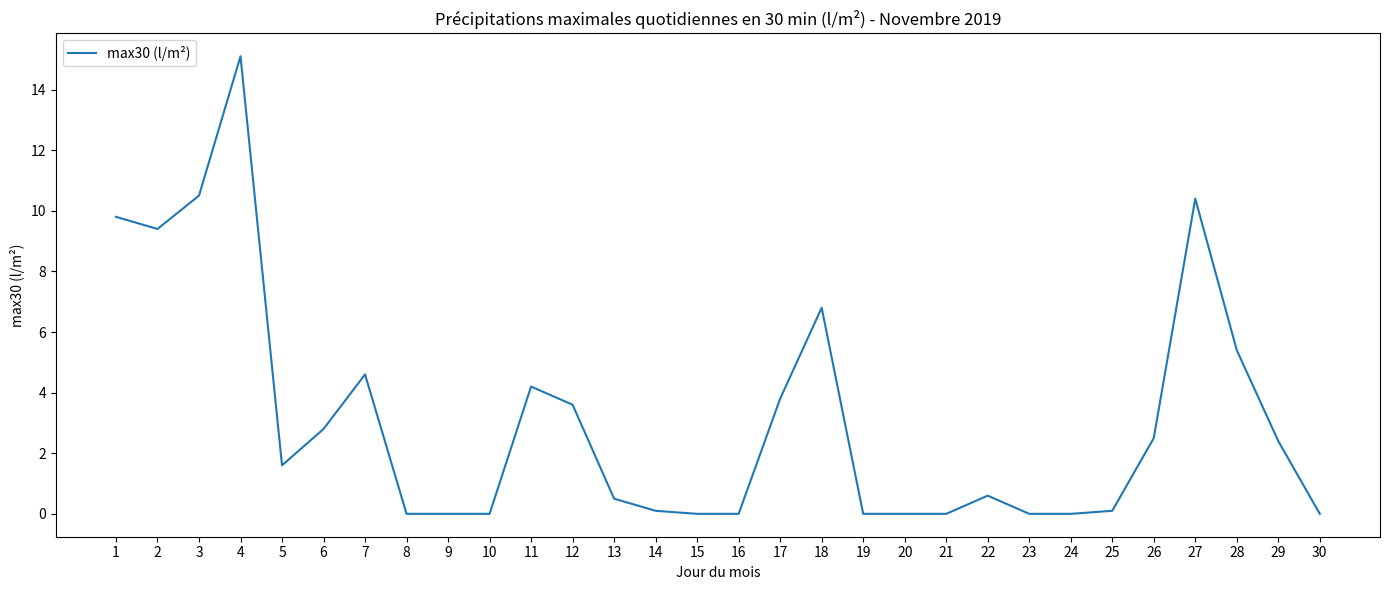

What is the greatest value displayed?

15.1